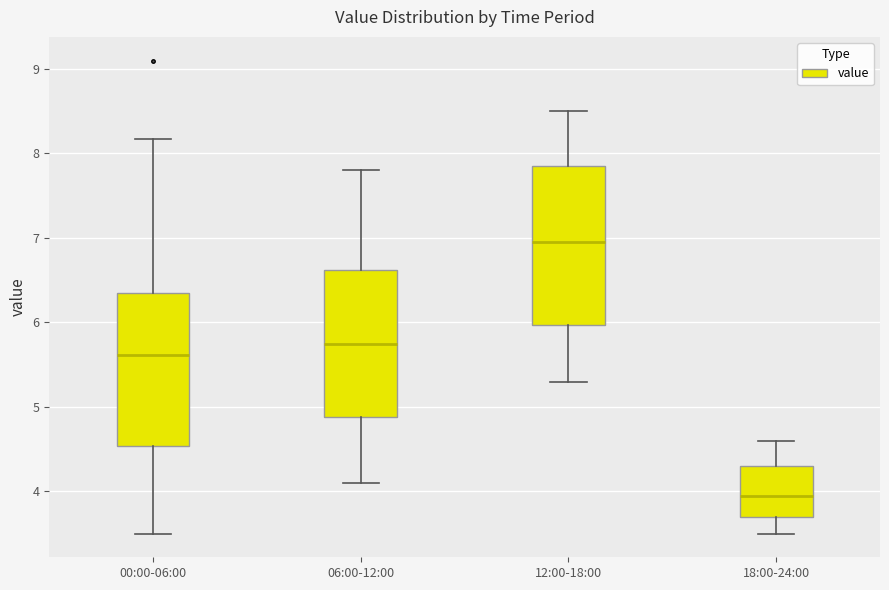

Which box has the highest median line?

12:00-18:00